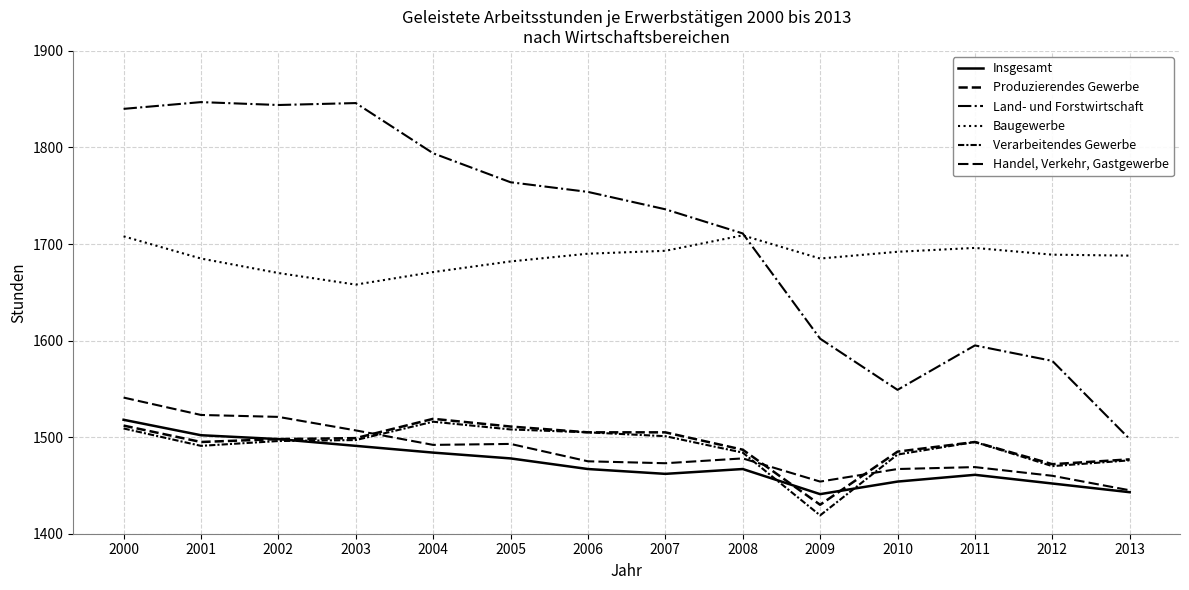

What is the smallest value displayed?

1419